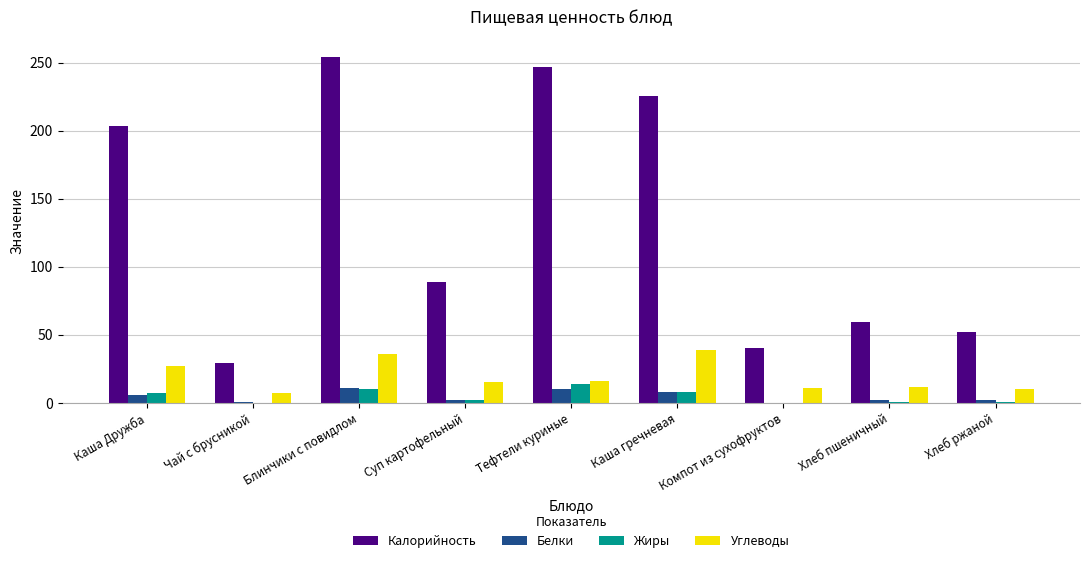

Where does the Белки series first go above 2?

Каша Дружба